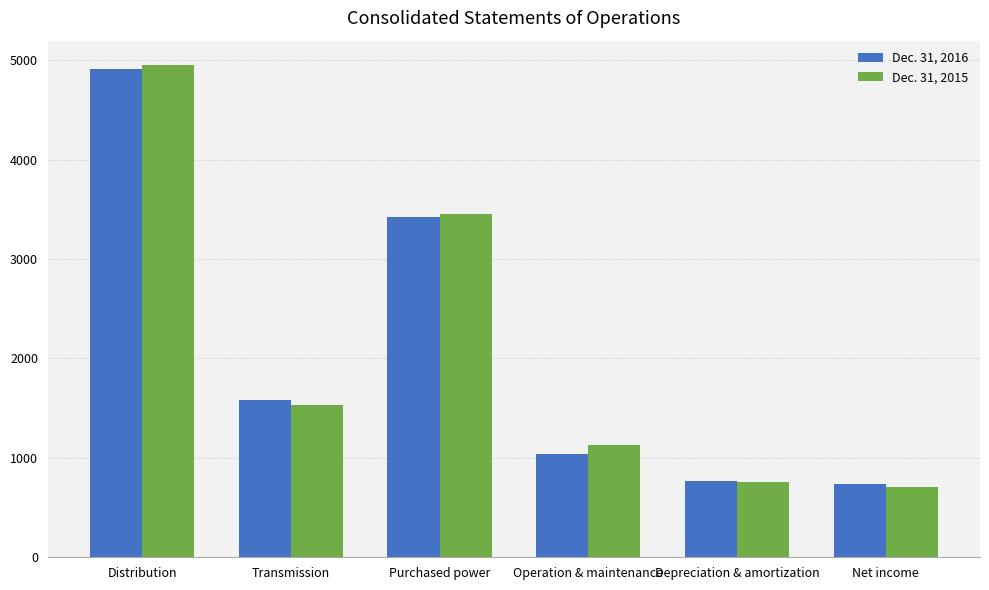

Rank the series by their average value, from lowest to highest.

Dec. 31, 2016, Dec. 31, 2015